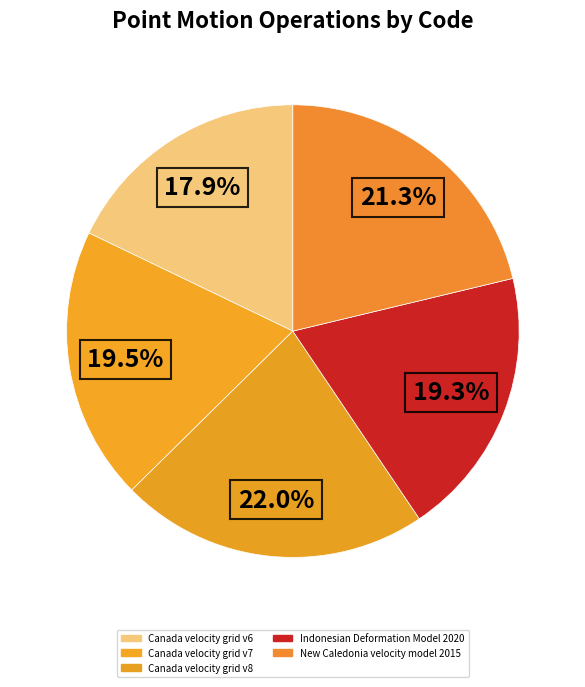

What percentage is the New Caledonia velocity model 2015 slice, to the nearest percent?

21%